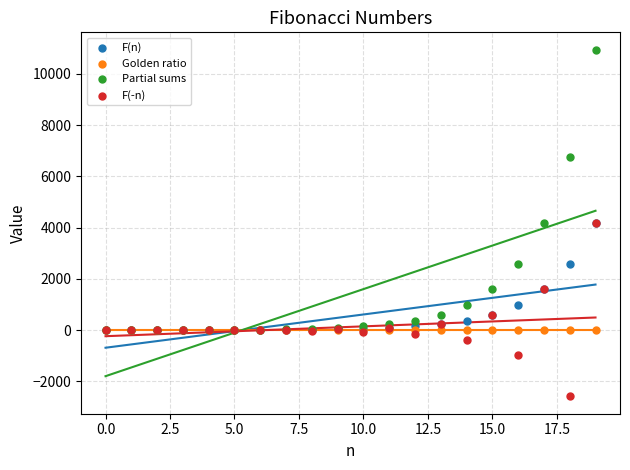

Which series reaches the minimum Y coordinate?

F(-n)